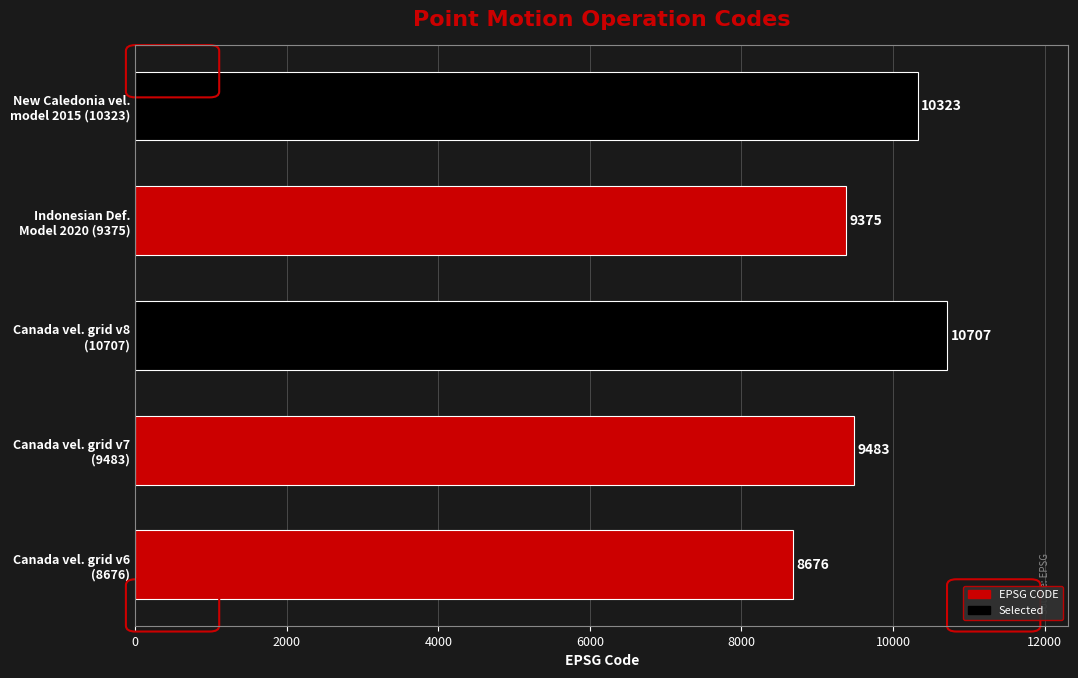

What is the average value?

9713